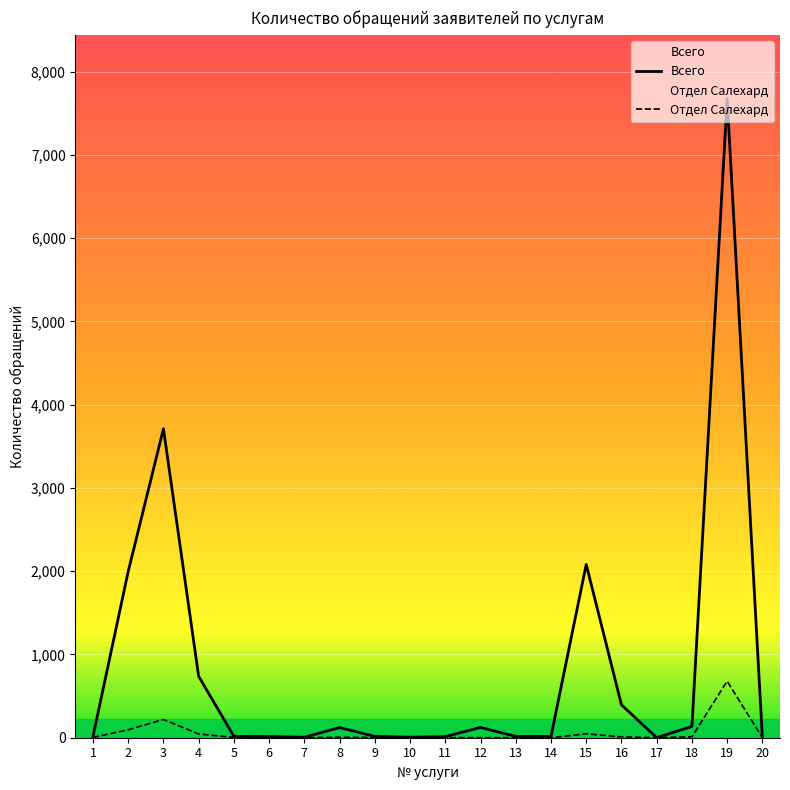

What is the average value of the Отдел Салехард series?

56